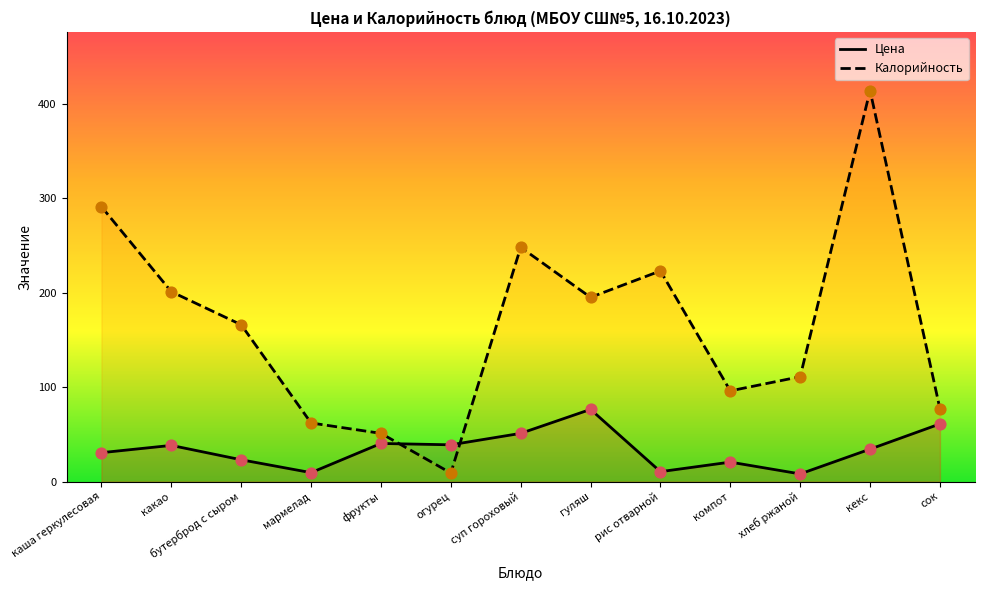

At how many categories does at least one series exceed 237?

3